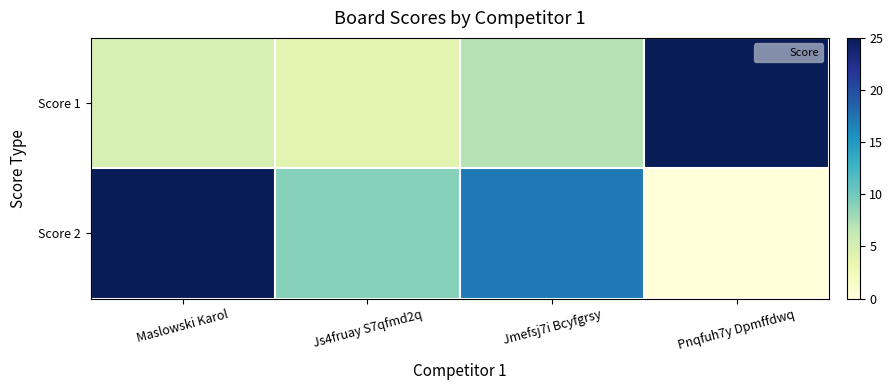

What is the total value across all series at Pnqfuh7y Dpmffdwq?

25